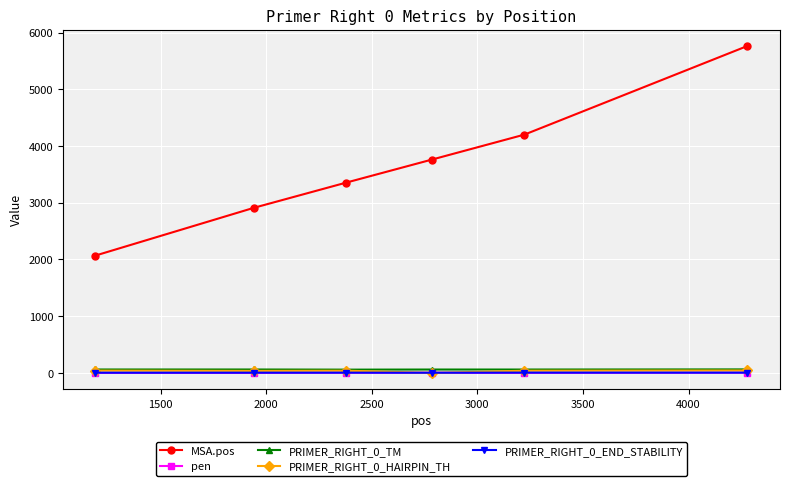

How many values in the pen series are below 2?

3